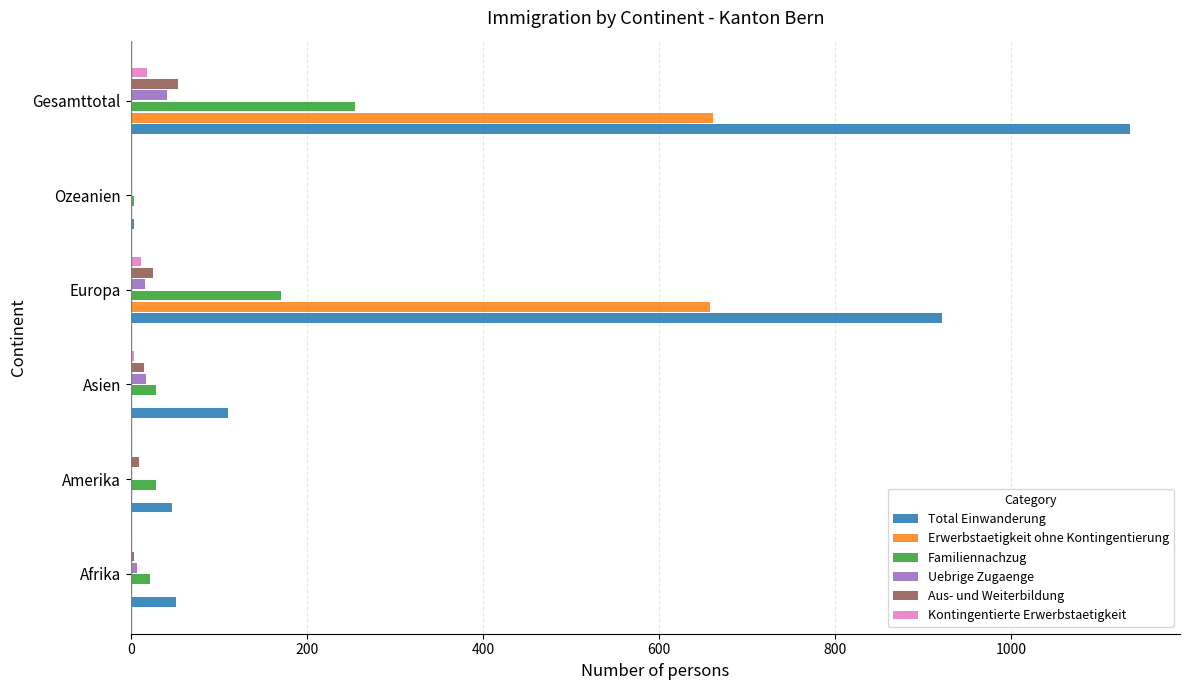

What is the highest value of the Erwerbstaetigkeit ohne Kontingentierung series?

661